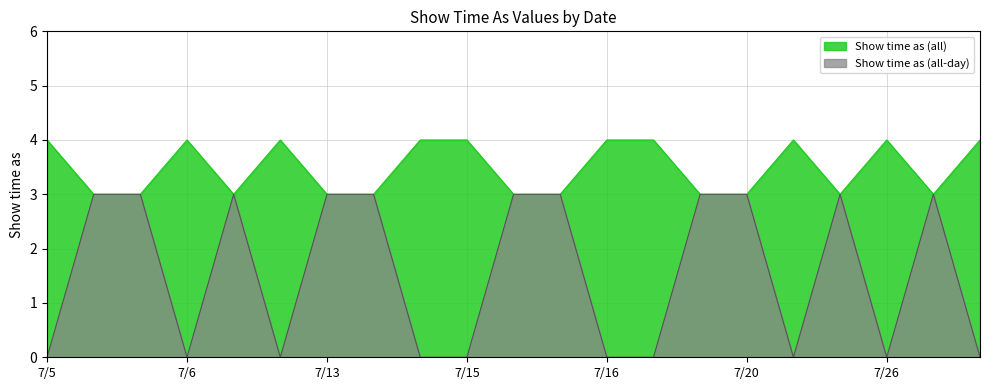

How many data points does each series have?

21